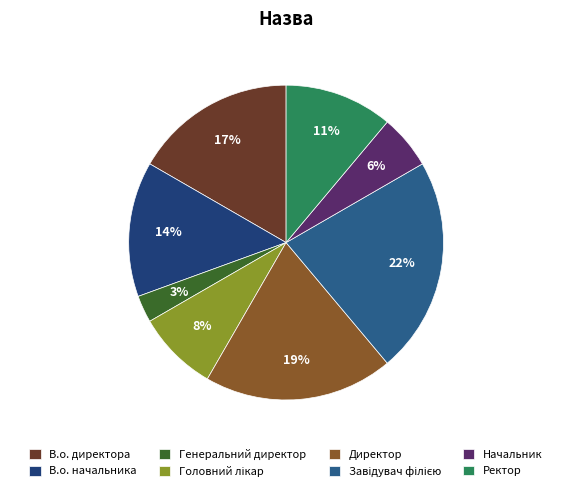

Is there any slice that represents more than half of the pie?

No